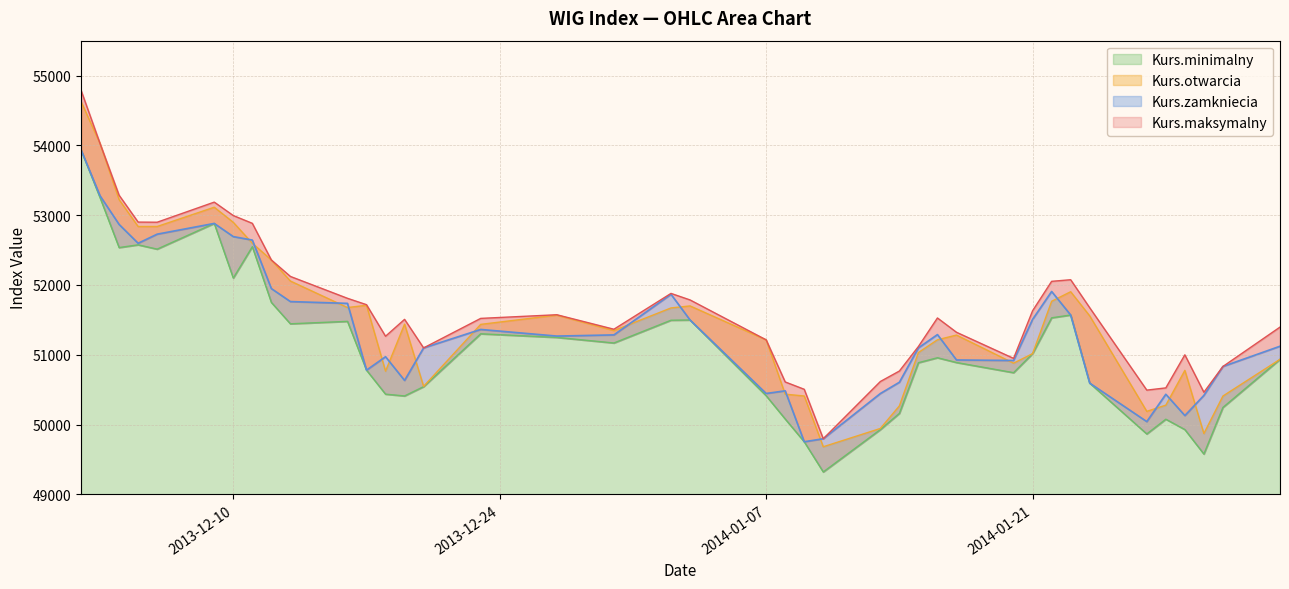

What is the label of the 28th point from the right?

2013-12-18